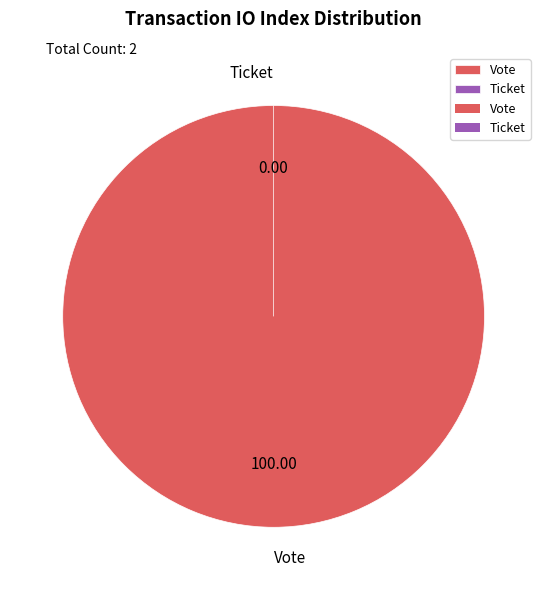

Rank the categories by value from lowest to highest.

Ticket, Vote